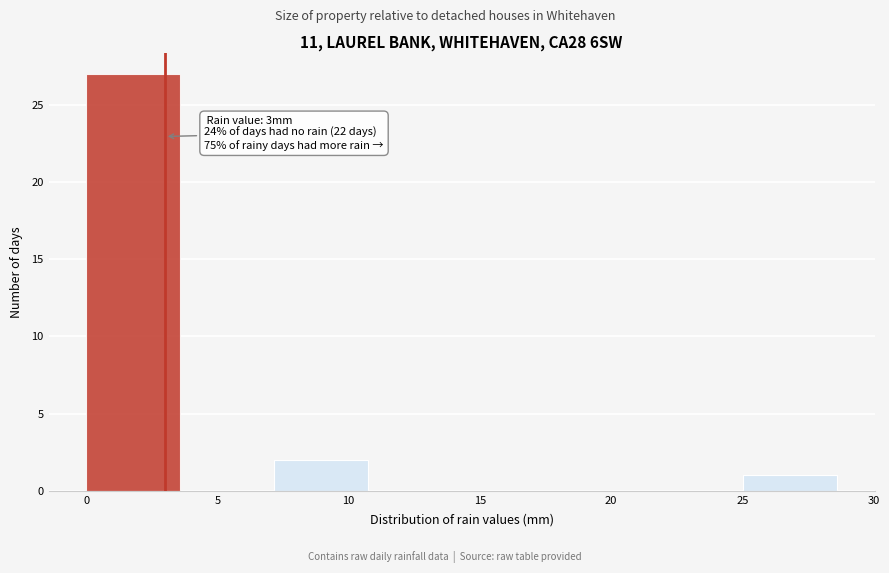

Which range on the x-axis has the tallest bar?

0.0 to 3.5